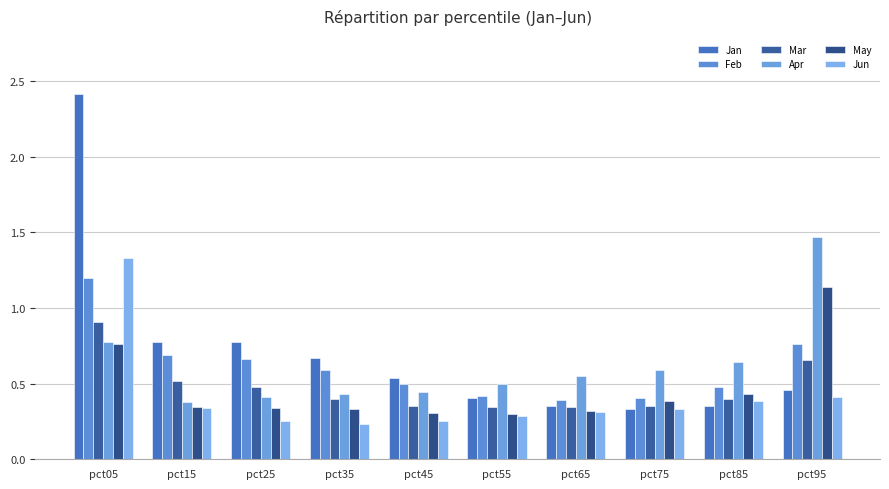

At which category does the chart reach its minimum across all series?

pct35